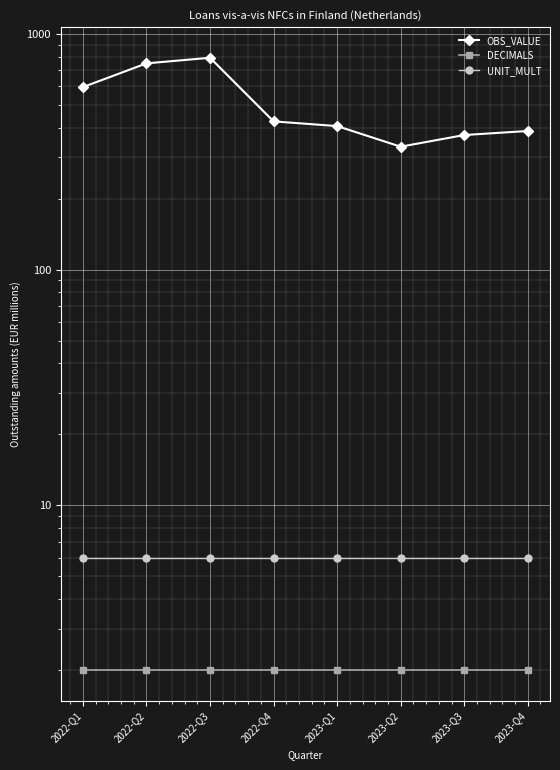

At which label does UNIT_MULT reach its peak?

2022-Q1